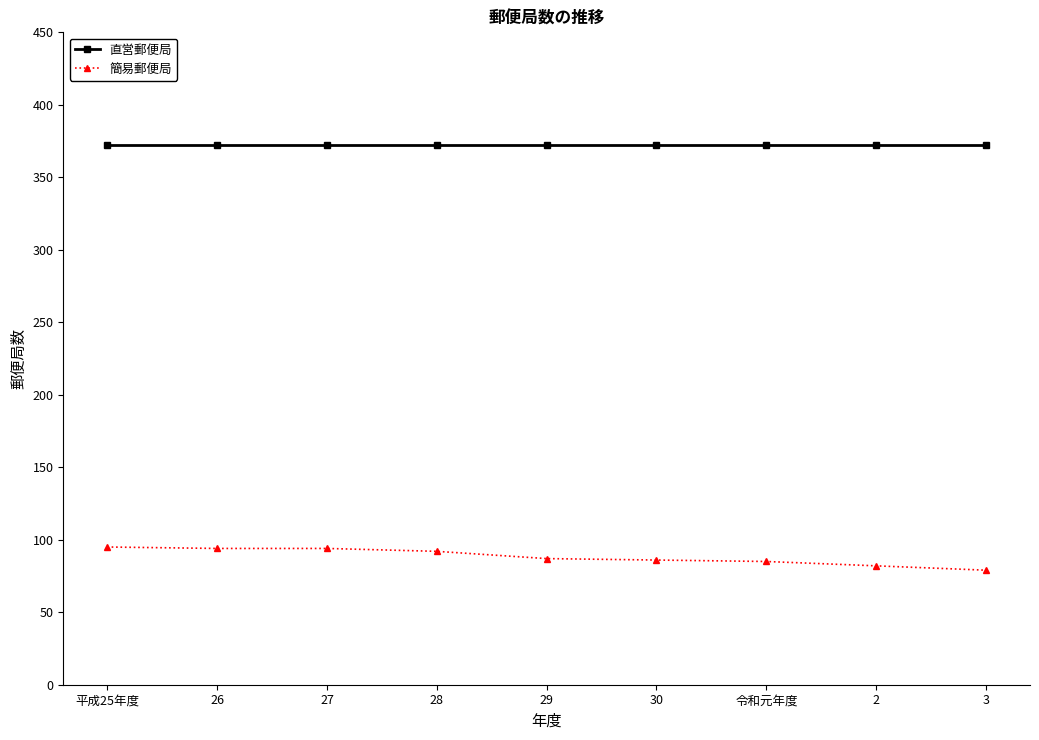

Is this an area chart (filled region under the line)?

No